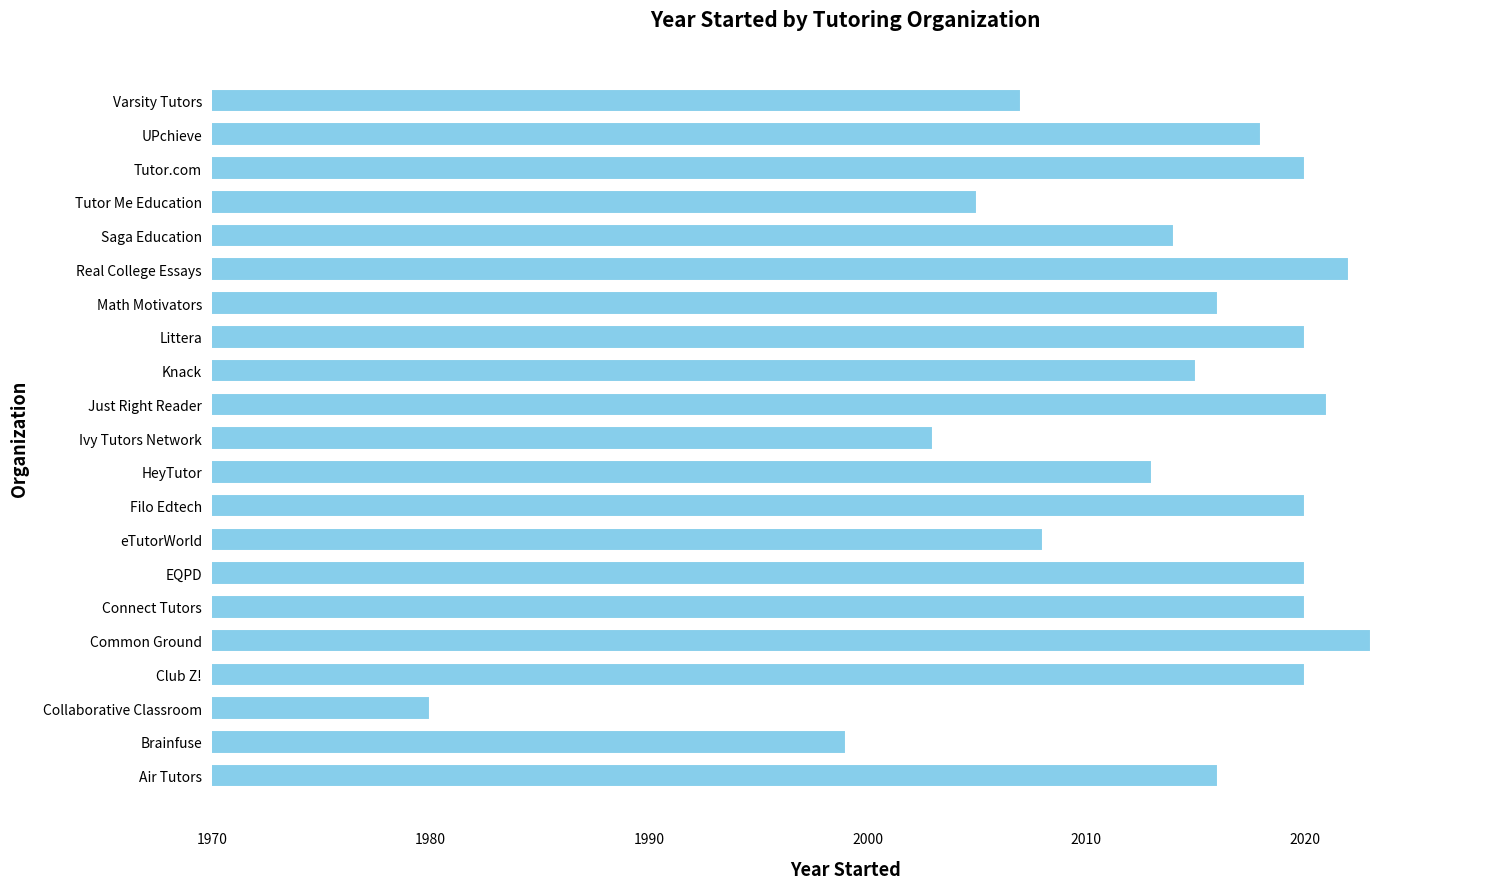

What is the ratio of the value at Math Motivators to the value at Just Right Reader?

1.0